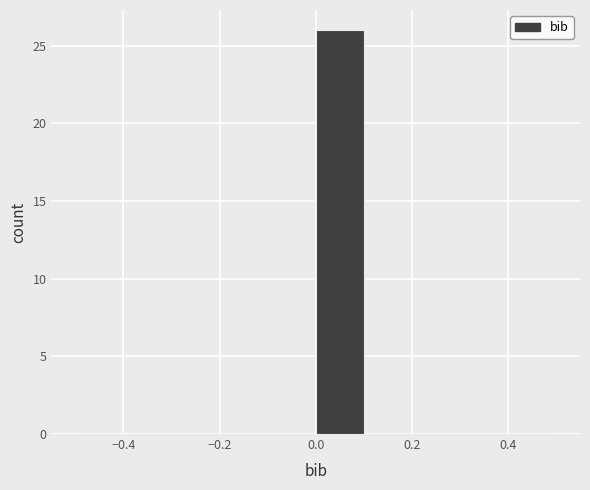

Over which range of the x-axis is the bar tallest?

0.0 to 0.1